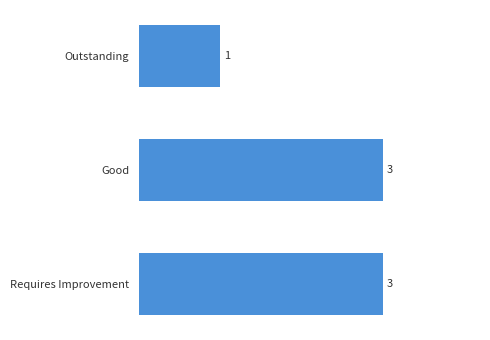

At which label is the value closest to 2?

Outstanding